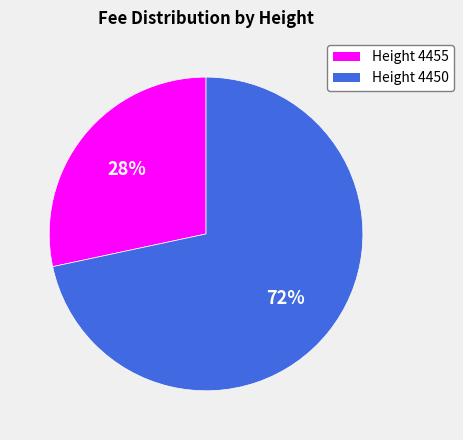

How many slices are in this pie chart?

2